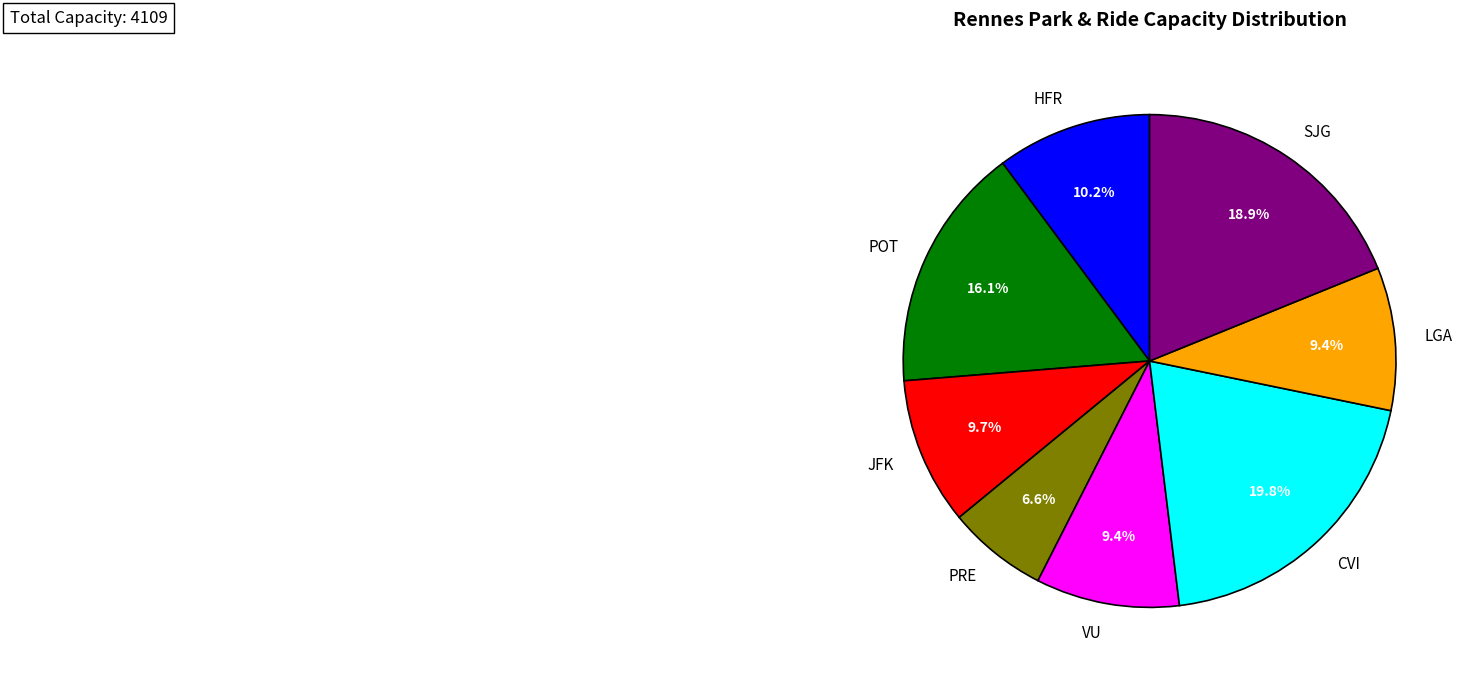

How much of the chart is everything except CVI?

80.2%